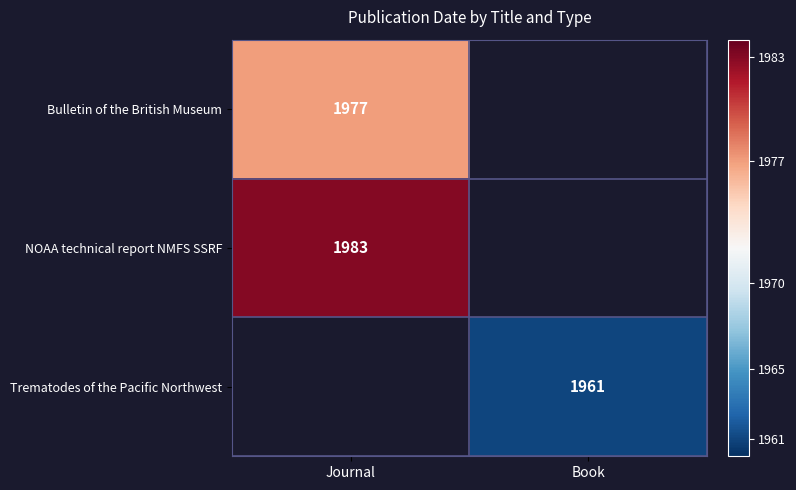

Is it true that NOAA technical report NMFS SSRF equals 1983 at Journal?

True